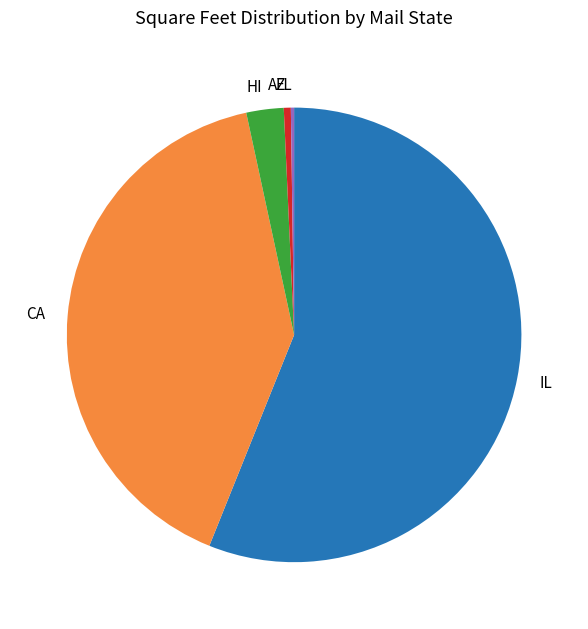

Is there a majority slice in this chart?

Yes